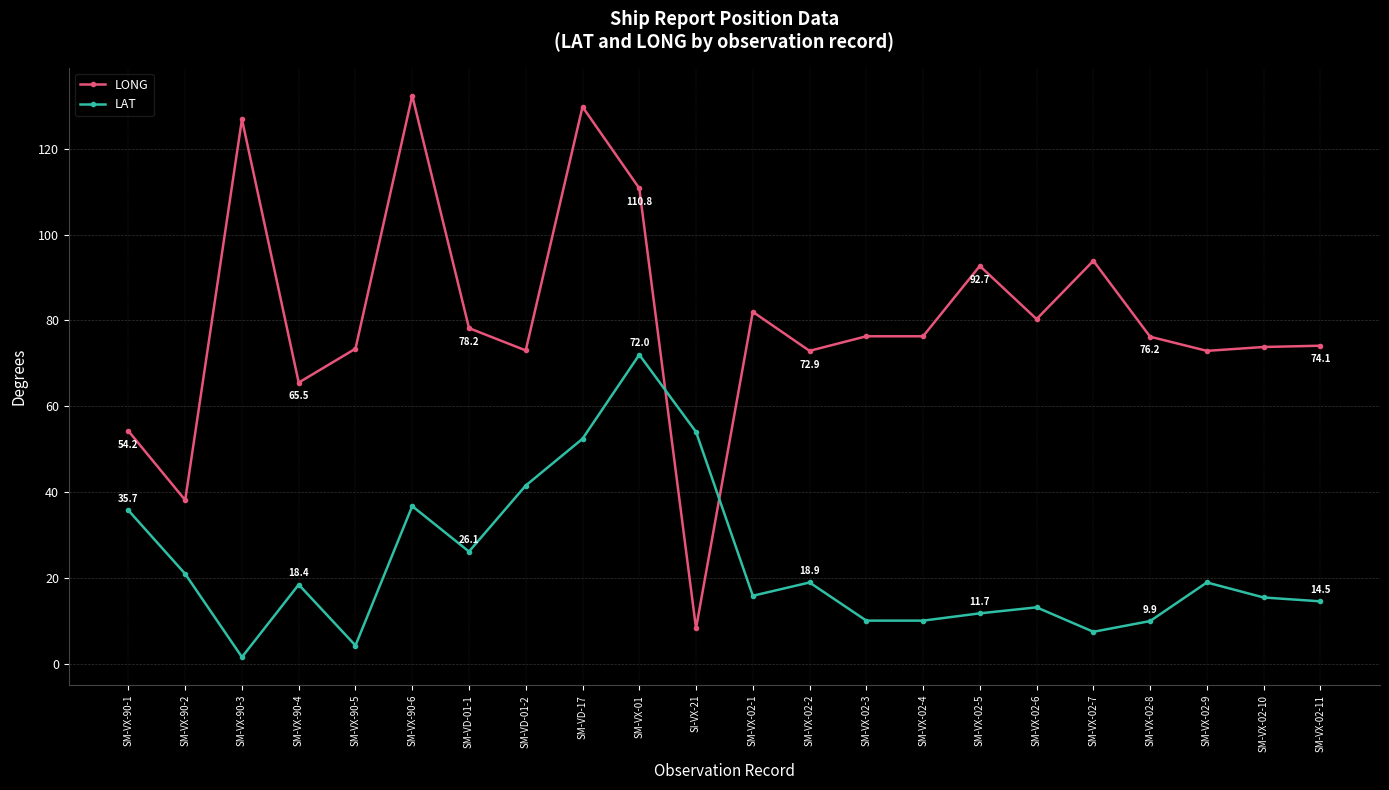

What position from the right is SM-VX-02-7?

5